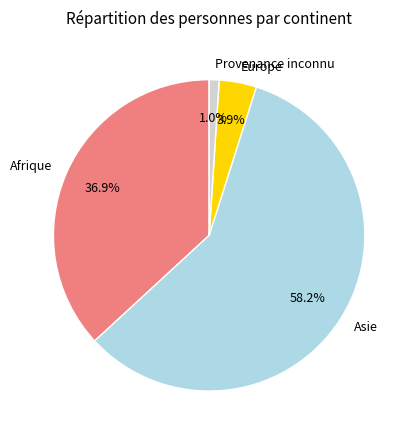

Is there any slice that represents more than half of the pie?

Yes